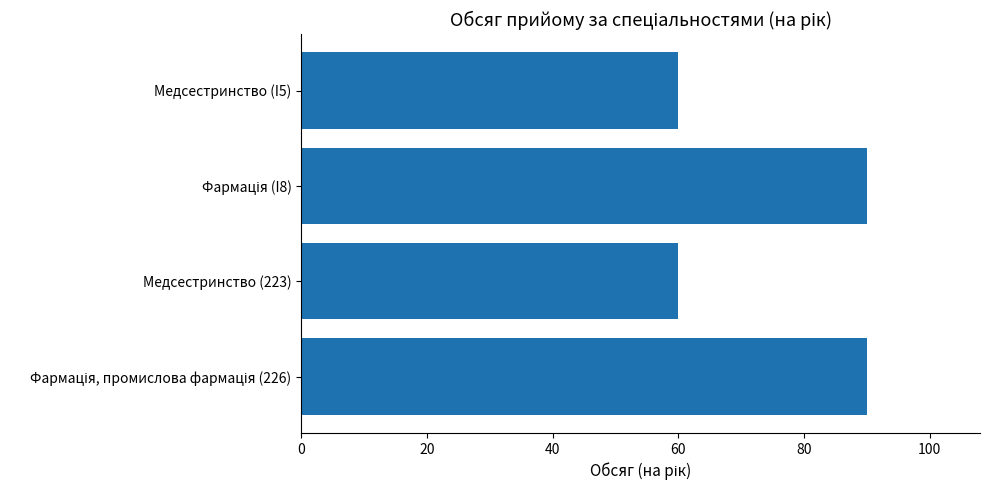

What is the label of the 3rd bar from the top?

Медсестринство (223)